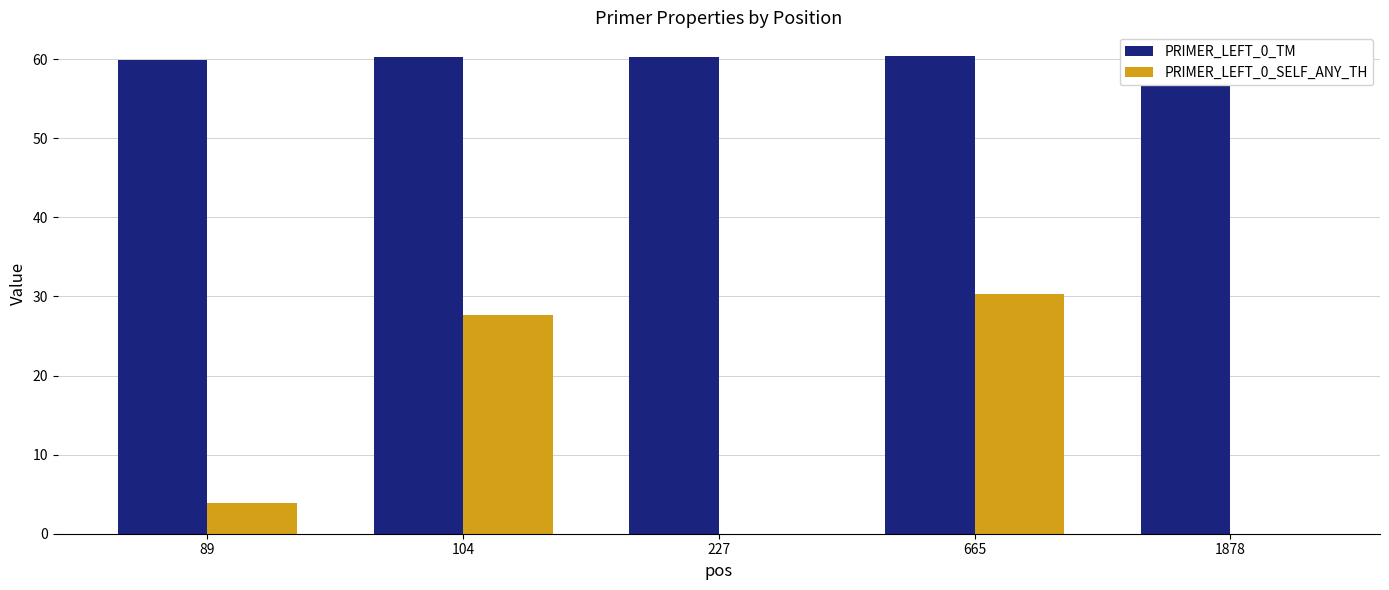

Which category has the highest value in the PRIMER_LEFT_0_SELF_ANY_TH series?

665